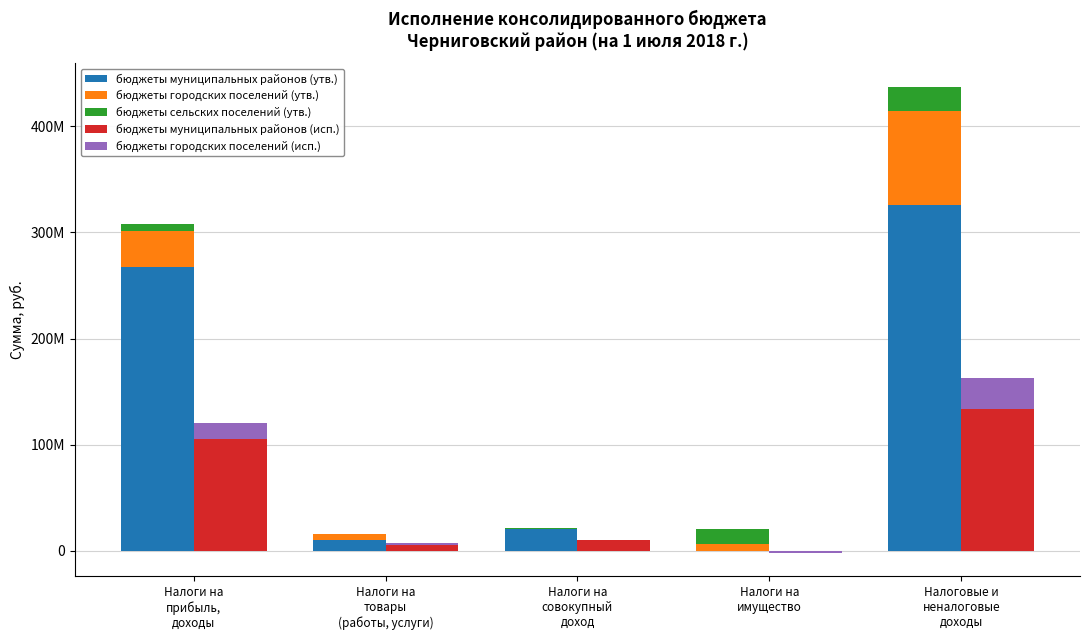

What is the value of the бюджеты муниципальных районов (исп.) bar at the 3rd from the left?

9895277